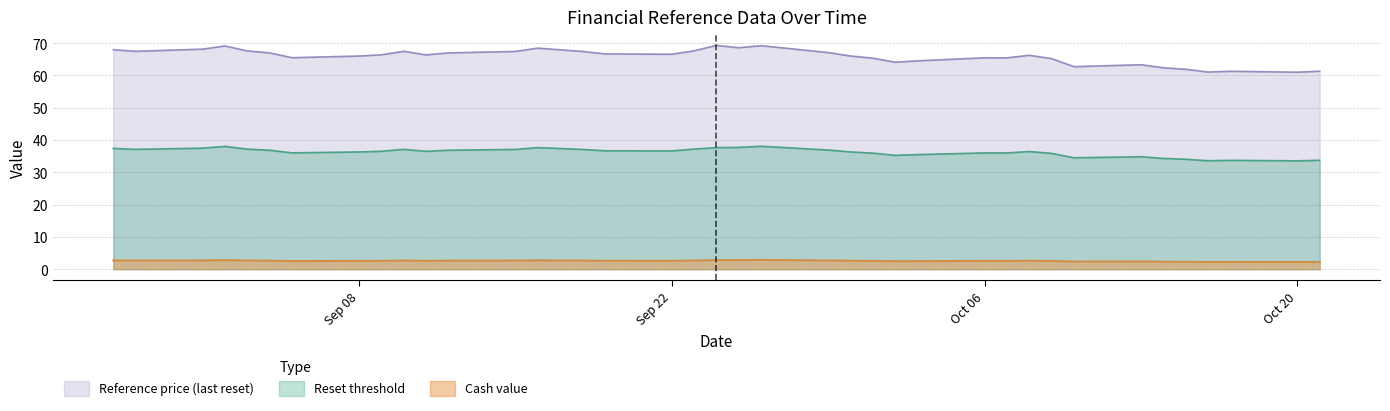

What is the average value of the Reference price (last reset) series?

65.9